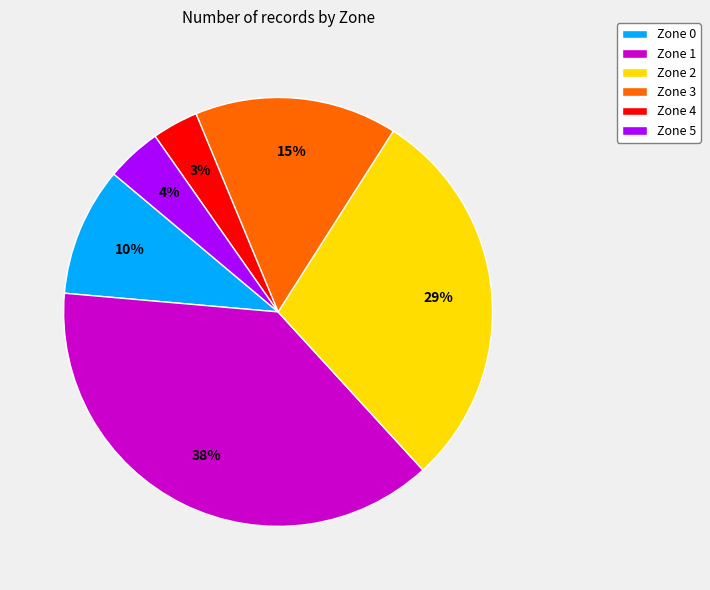

Rank the categories by value from lowest to highest.

Zone 4, Zone 5, Zone 0, Zone 3, Zone 2, Zone 1